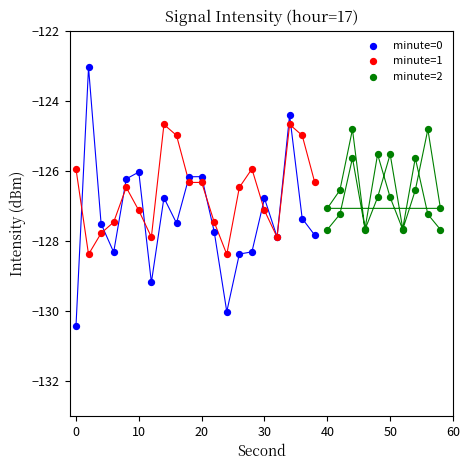

Which series contains the highest Y value?

minute=0